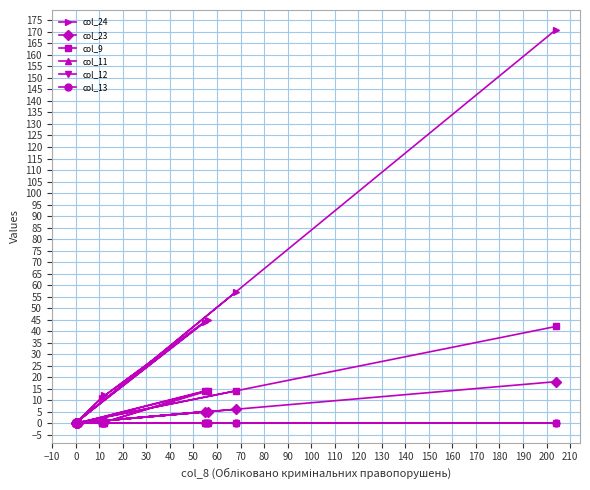

Which series has the widest spread of values?

col_24